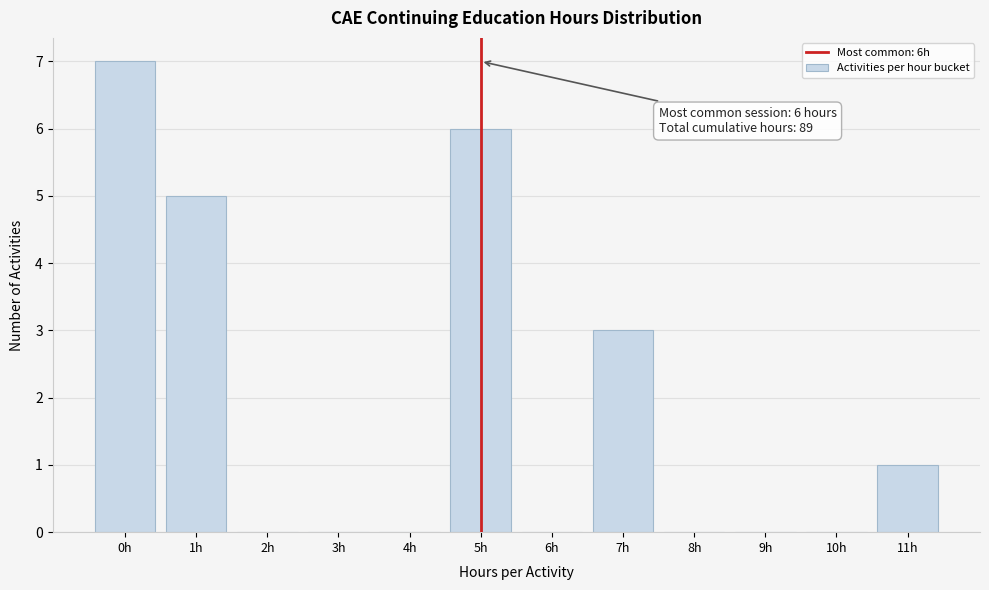

Reading right to left, list all the values displayed in this chart.

11h=1	10h=0	9h=0	8h=0	7h=3	6h=0	5h=6	4h=0	3h=0	2h=0	1h=5	0h=7